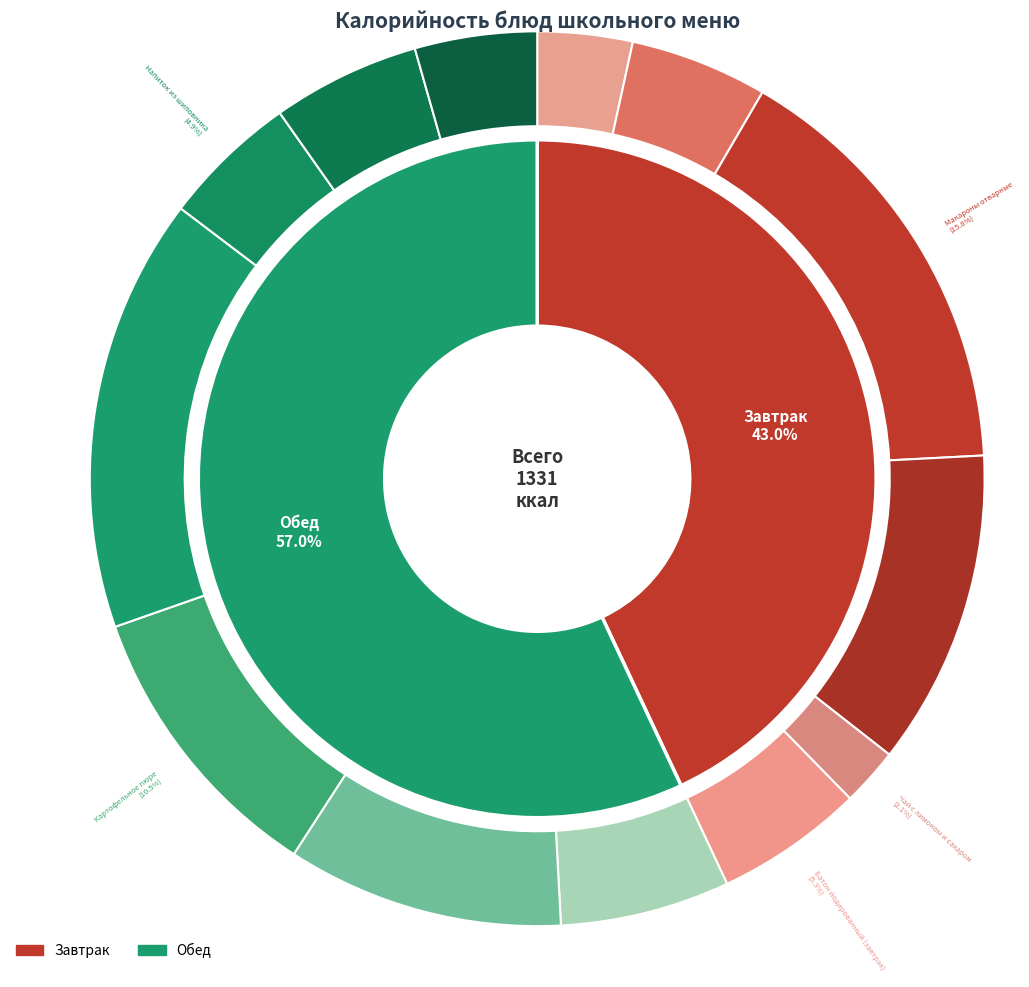

Count the number of slices in the pie.

13